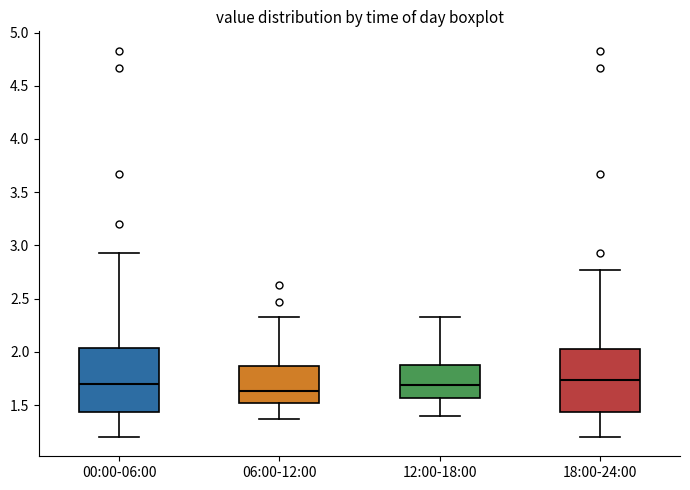

Reading left to right, transcribe this box plot: for each box, give where its median line is, the range the box spans, and where its two whiskers end, as read against the y-axis. The values are not printed on the chart, so give them approximately, as read against the axis.

00:00-06:00: median 1.70, box 1.45 to 2.05, whiskers 1.20 to 2.95
06:00-12:00: median 1.65, box 1.50 to 1.85, whiskers 1.35 to 2.35
12:00-18:00: median 1.70, box 1.55 to 1.90, whiskers 1.40 to 2.35
18:00-24:00: median 1.75, box 1.45 to 2.05, whiskers 1.20 to 2.75